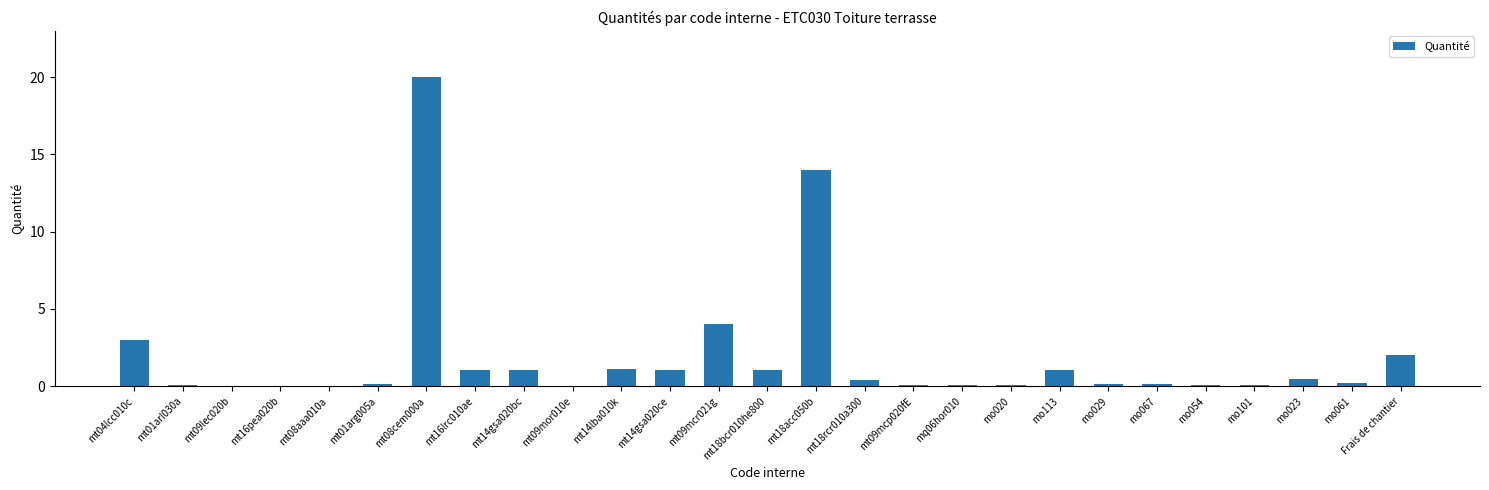

Count the number of categories in the chart.

27